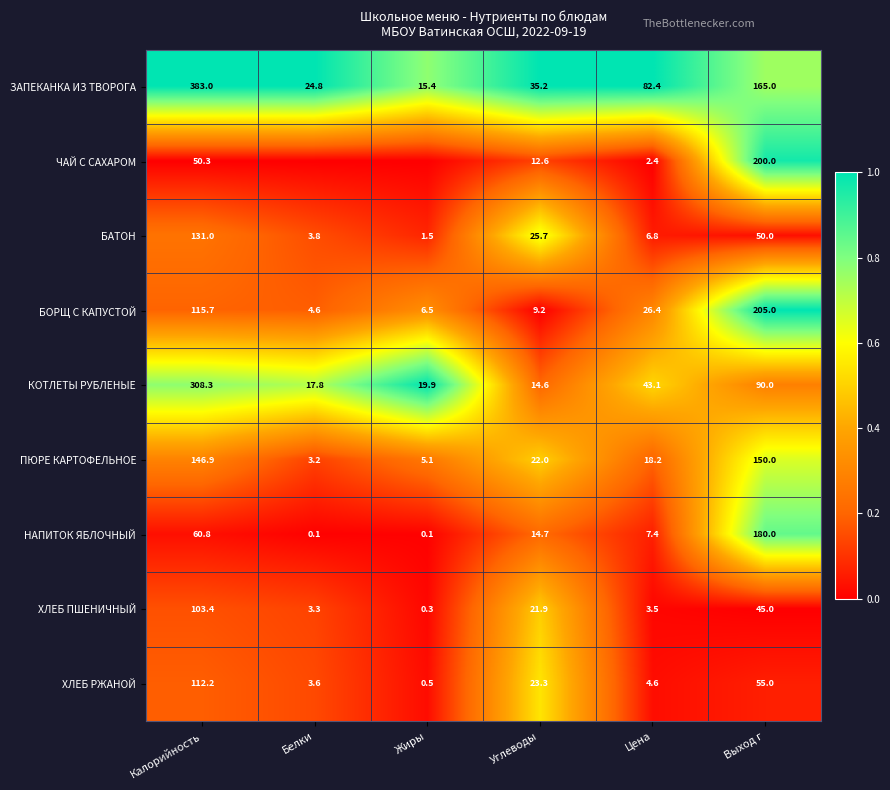

Rank the series at Выход г from lowest to highest value.

ХЛЕБ ПШЕНИЧНЫЙ, БАТОН, ХЛЕБ РЖАНОЙ, КОТЛЕТЫ РУБЛЕНЫЕ, ПЮРЕ КАРТОФЕЛЬНОЕ, ЗАПЕКАНКА ИЗ ТВОРОГА, НАПИТОК ЯБЛОЧНЫЙ, ЧАЙ С САХАРОМ, БОРЩ С КАПУСТОЙ